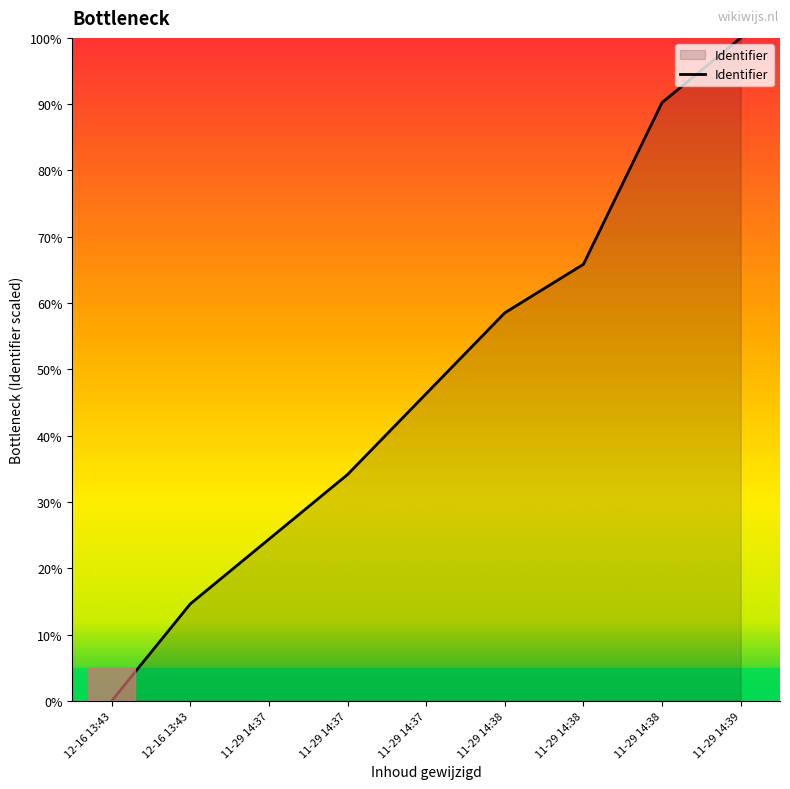

What is the difference between the maximum and minimum values?

100.0